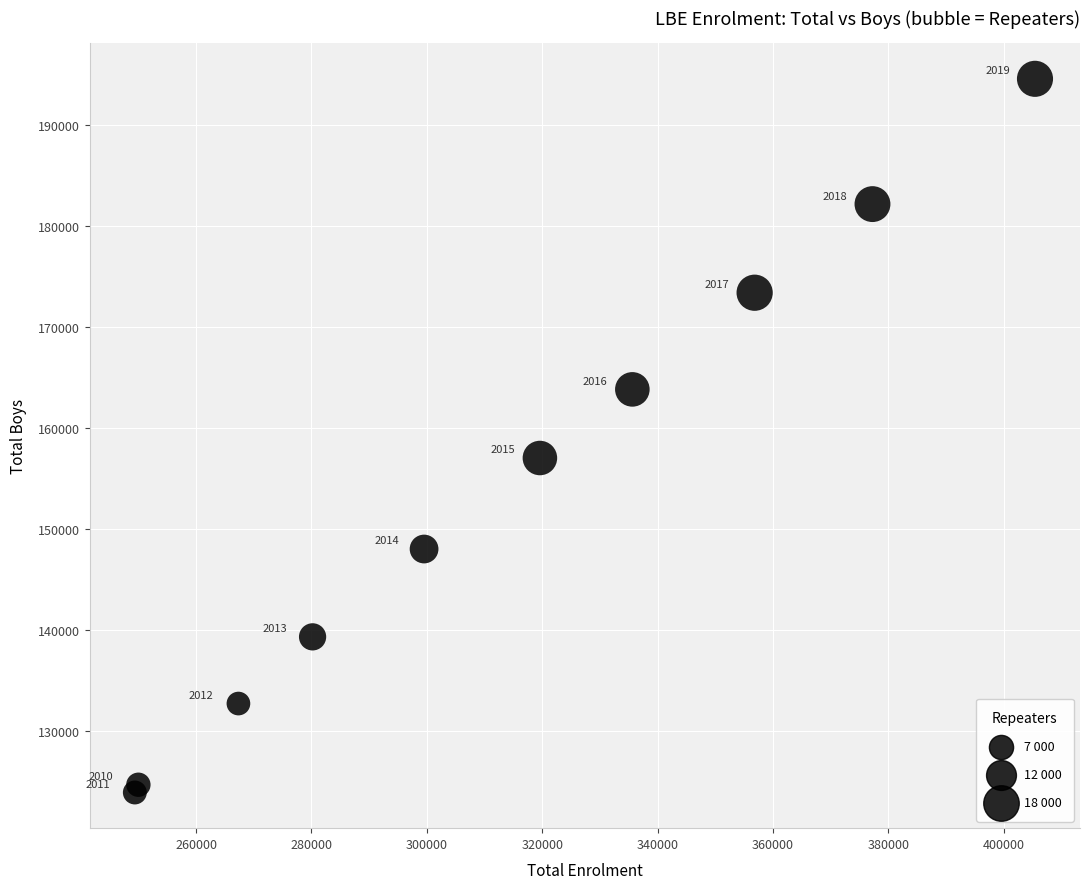

What Y value in the scatter plot is closest to 159237?

157023